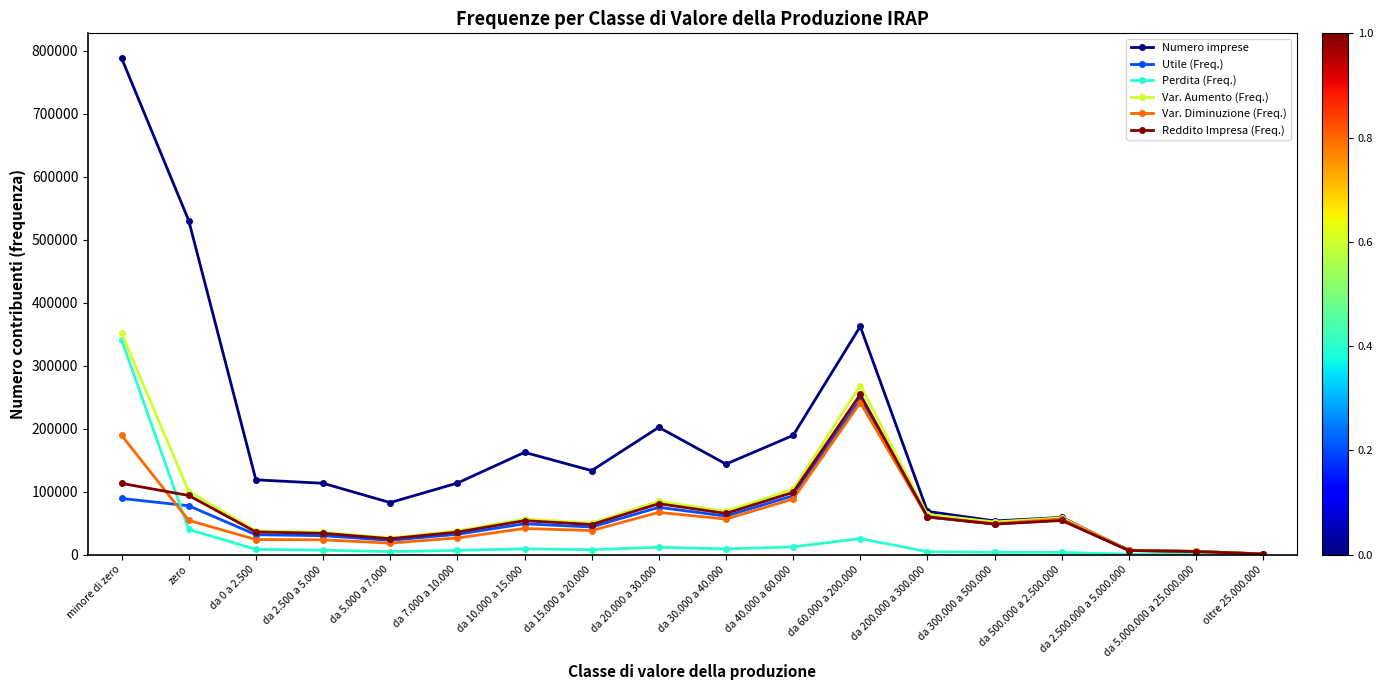

How many lines are shown in the chart?

6